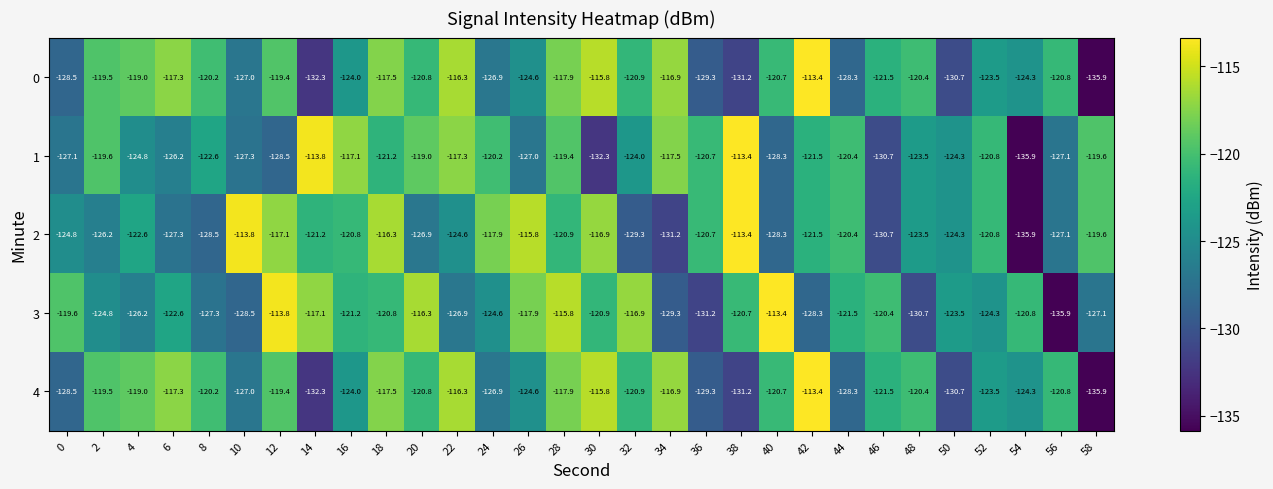

Is the value of 4 at 0 greater than the value of 2 at 10?

No